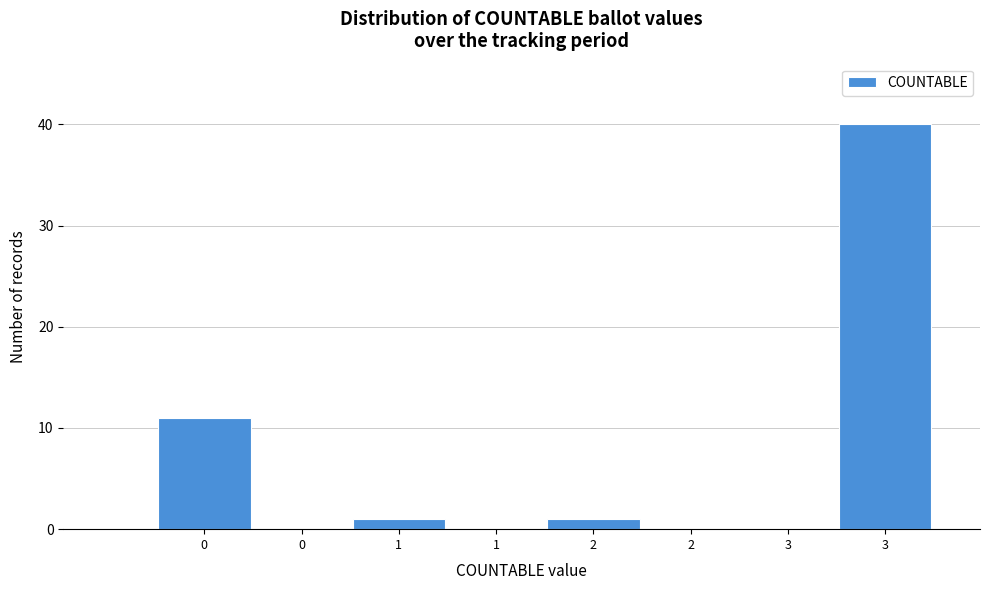

How many data points does each series have?

8